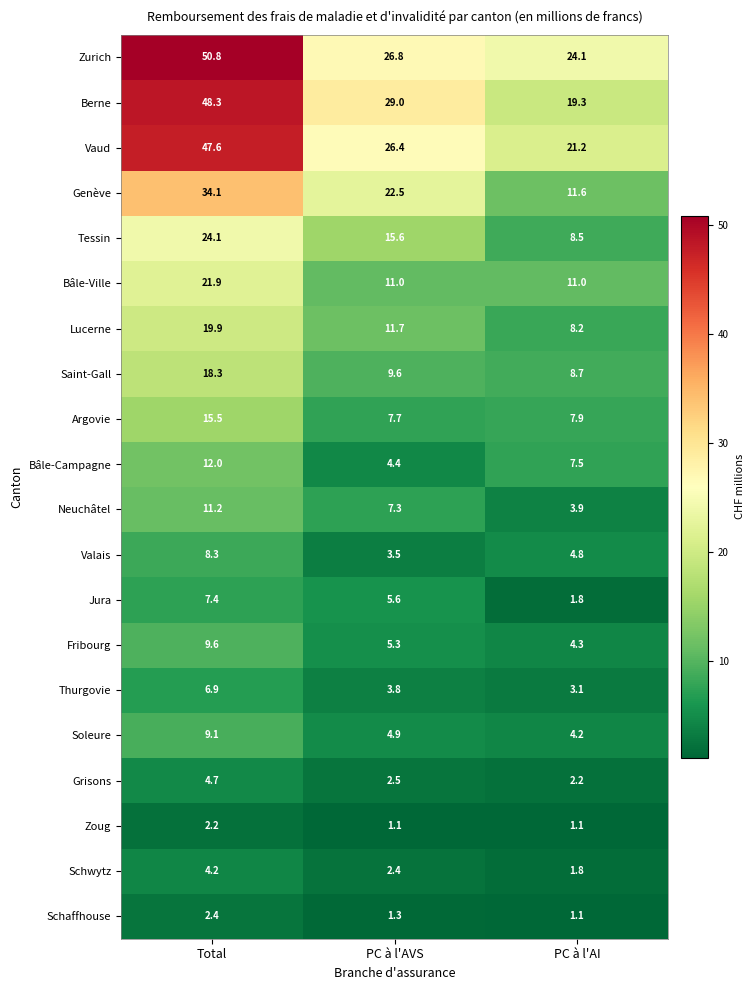

What is the maximum value for Saint-Gall?

18.3